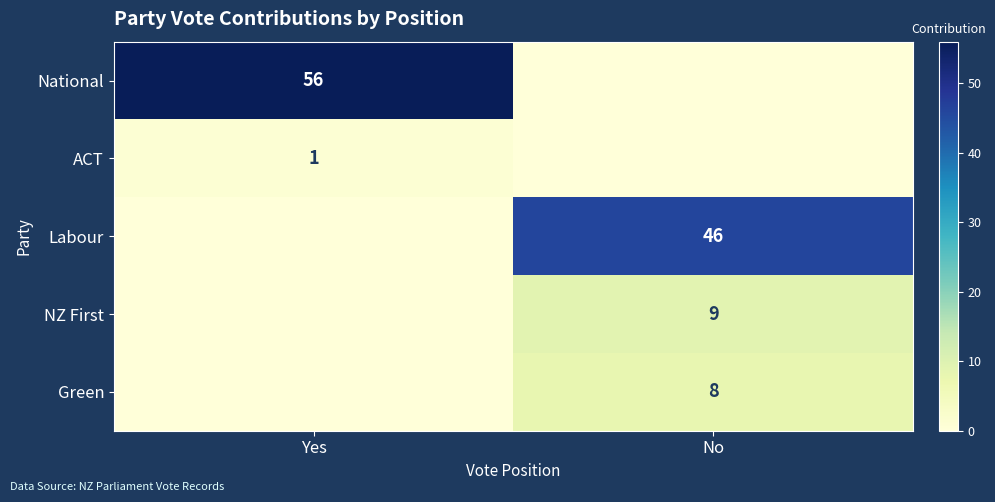

True or false: ACT has a value of 2 at Yes.

False